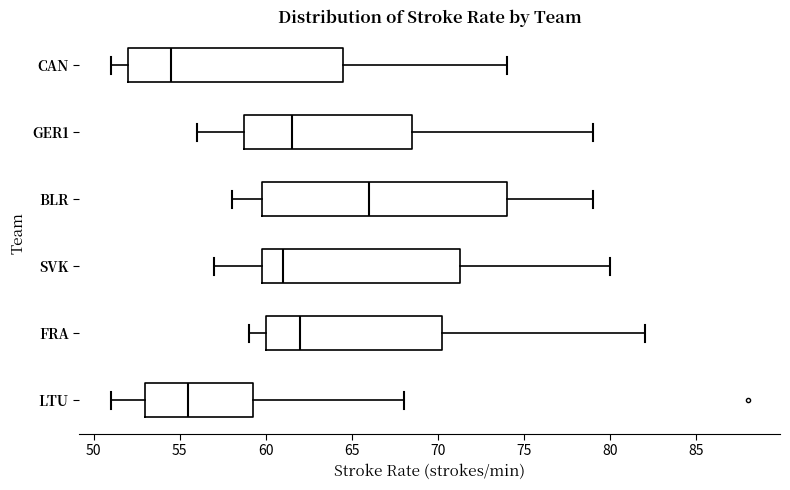

Reading bottom to top, read every box against the x-axis: the position of its median line, the range the box covers, and the ends of its whiskers. The values are not printed on the chart, so give them approximately, as read against the axis.

LTU: median 55.5, box 53.0 to 59.5, whiskers 51.0 to 68.0
FRA: median 62.0, box 60.0 to 70.5, whiskers 59.0 to 82.0
SVK: median 61.0, box 60.0 to 71.5, whiskers 57.0 to 80.0
BLR: median 66.0, box 60.0 to 74.0, whiskers 58.0 to 79.0
GER1: median 61.5, box 59.0 to 68.5, whiskers 56.0 to 79.0
CAN: median 54.5, box 52.0 to 64.5, whiskers 51.0 to 74.0